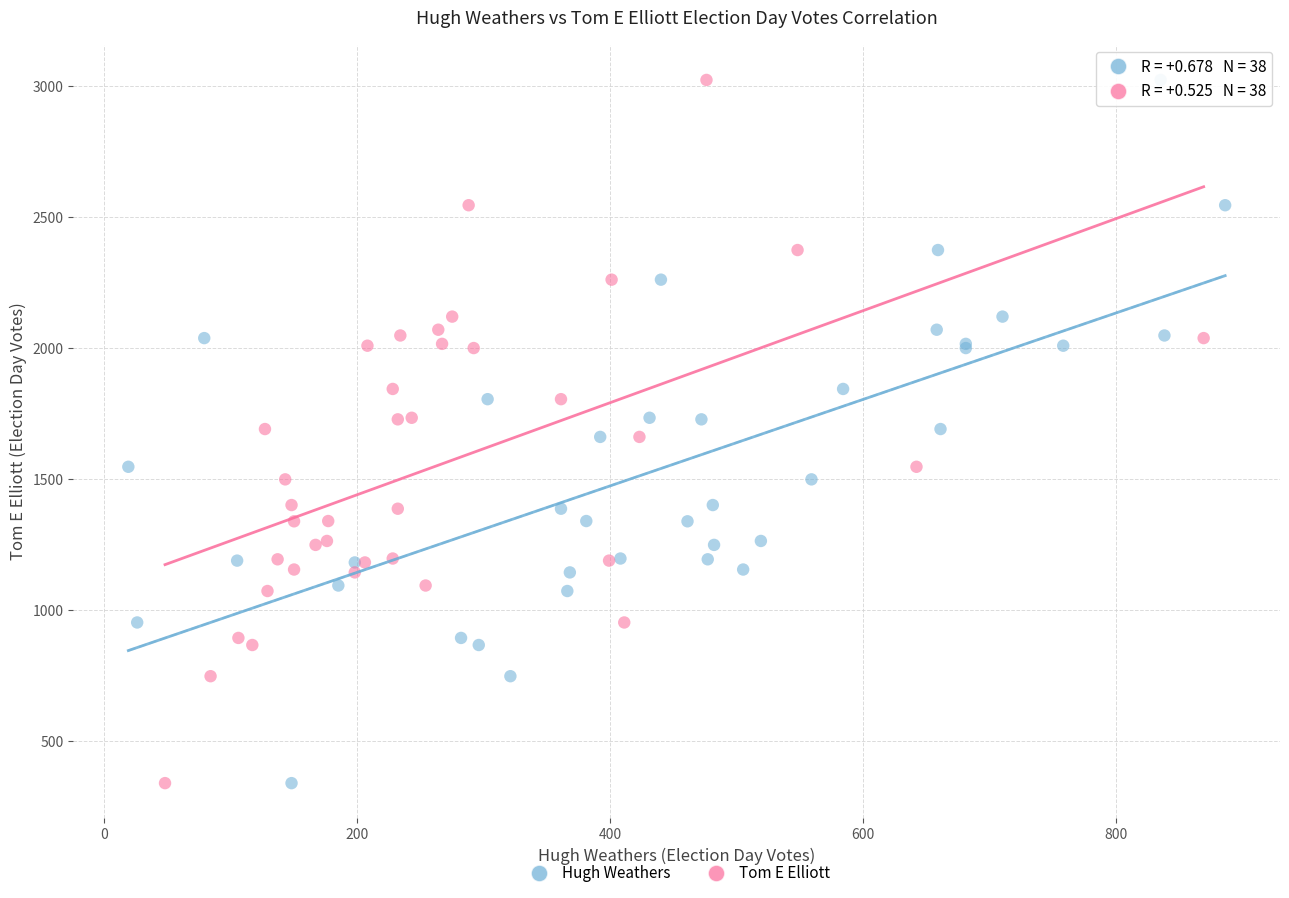

What are all the series names shown in the legend?

Hugh Weathers, Tom E Elliott